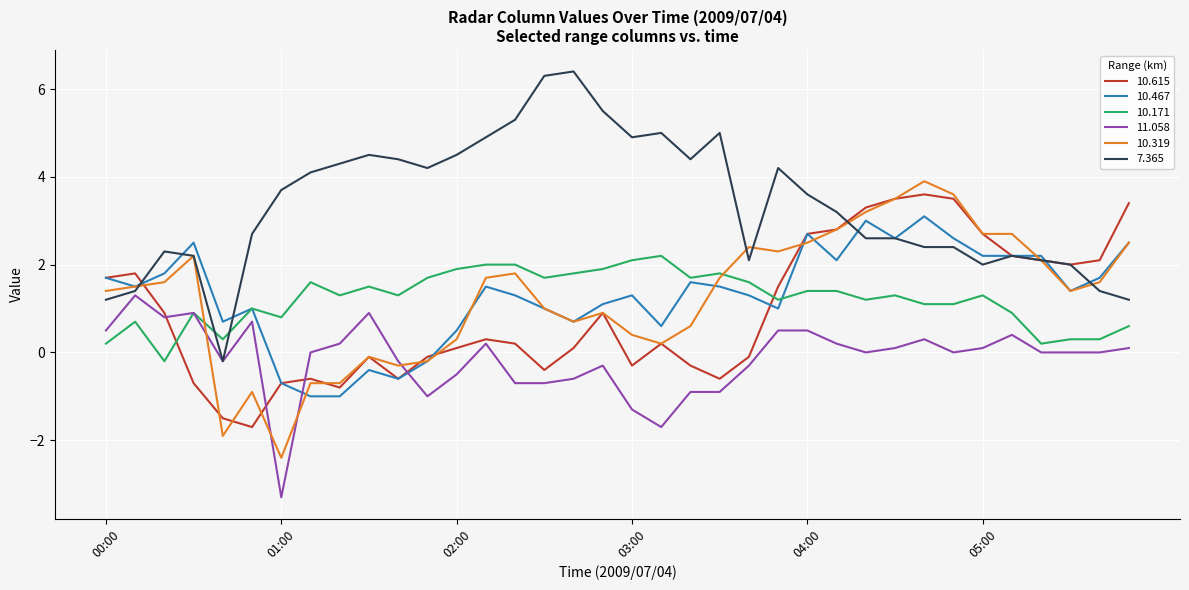

After their last crossing, which series has the higher values: 10.171 or 10.615?

10.615